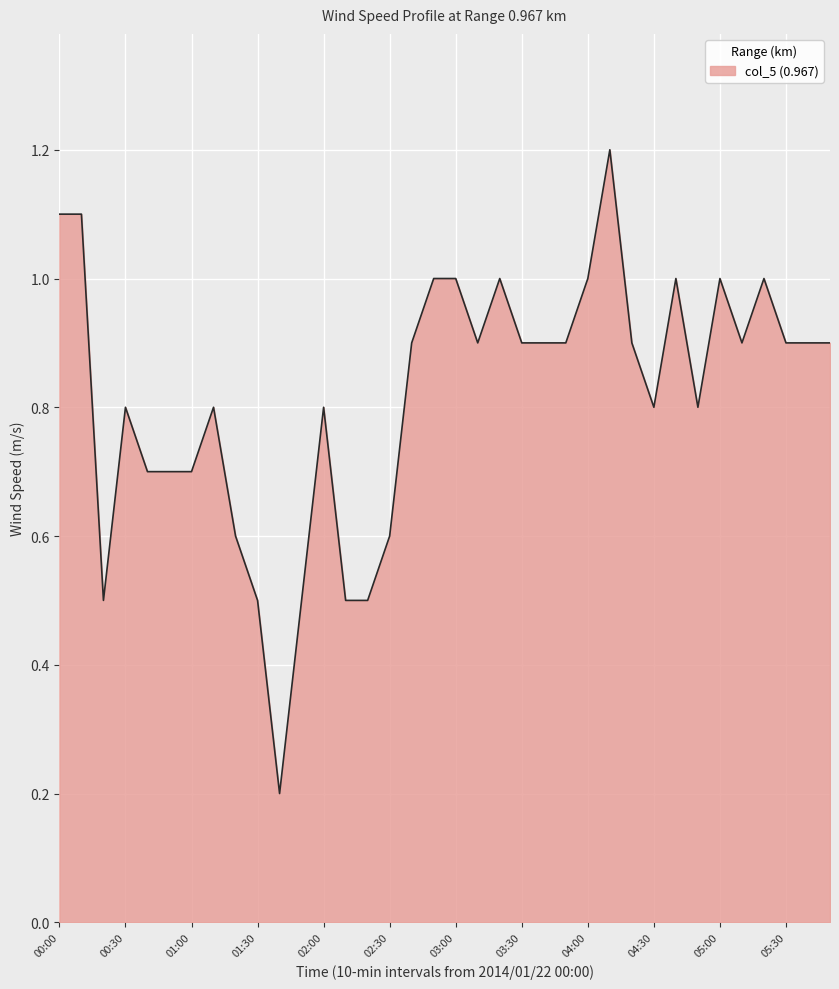

What is the difference between the maximum and minimum values?

1.0